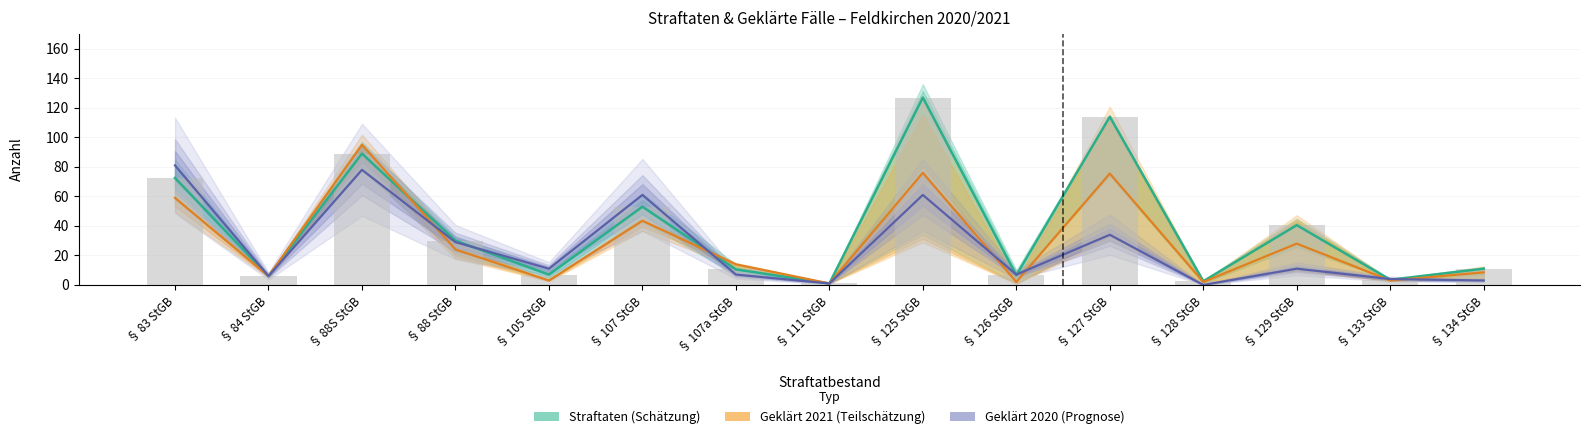

At which label is Geklärt 2021 (Teilschätzung) closest to 48?

§ 107 StGB